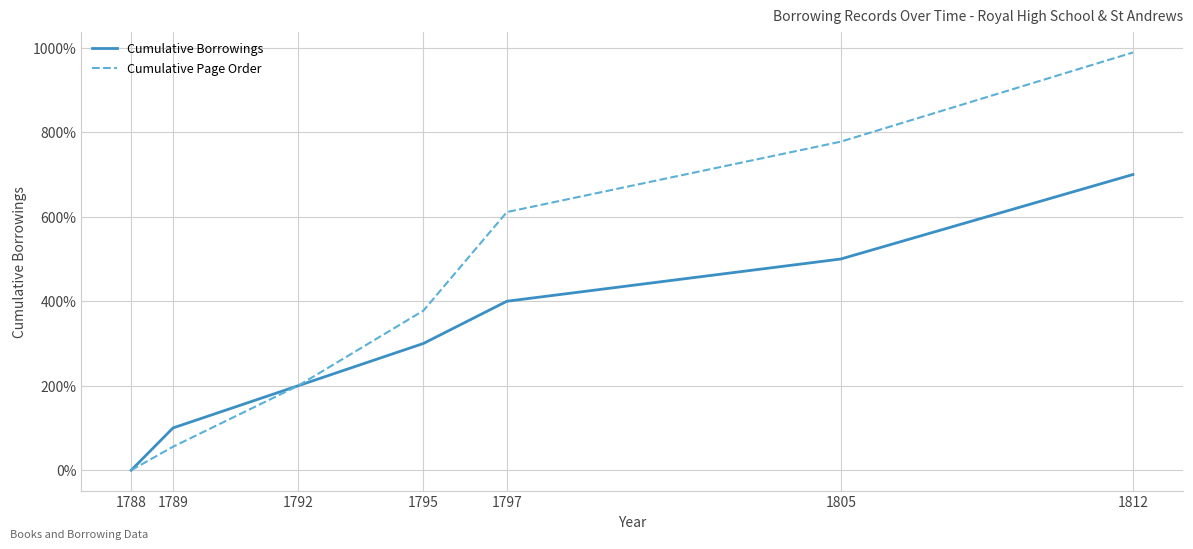

The value of Cumulative Borrowings at 1789 is 100.0. True or false?

True